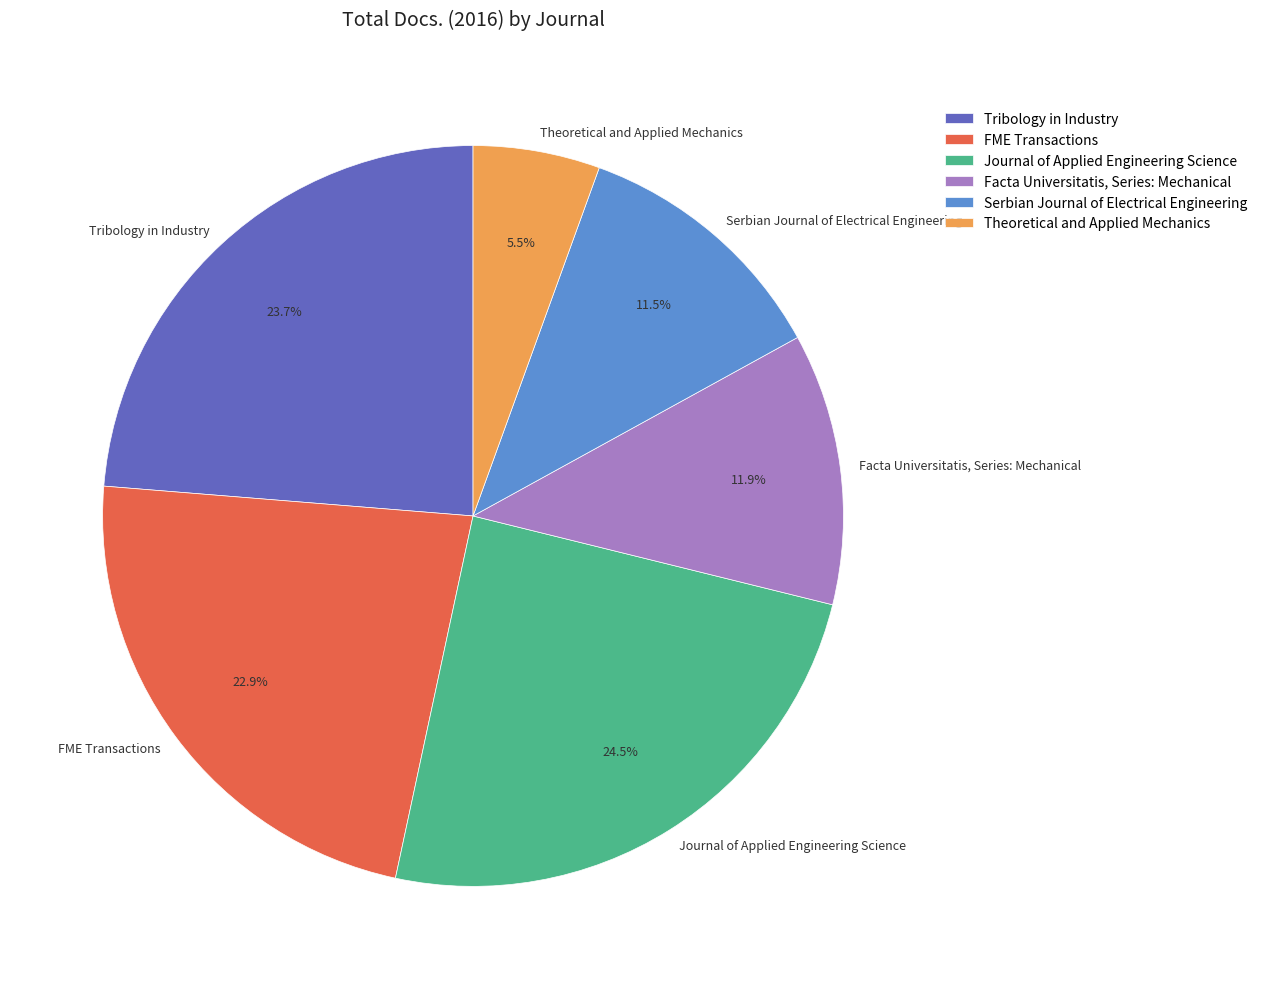

Between Theoretical and Applied Mechanics and Tribology in Industry, which is larger?

Tribology in Industry